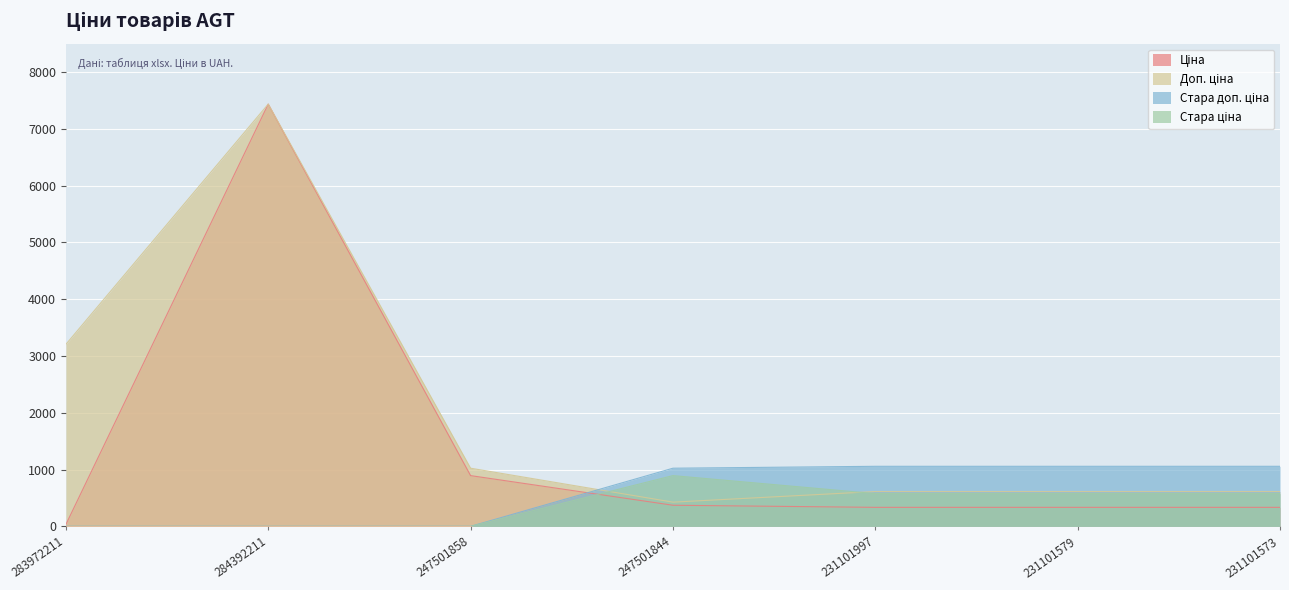

What is the average value of the Доп. ціна series?

1990.0